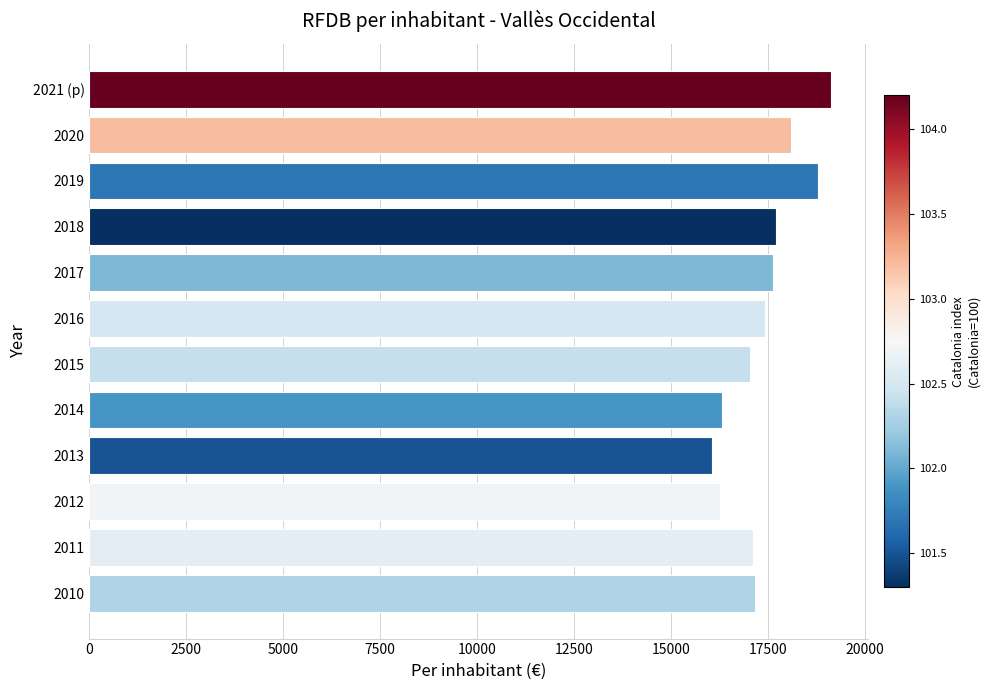

What is the value of the 11th bar from the top?

17106